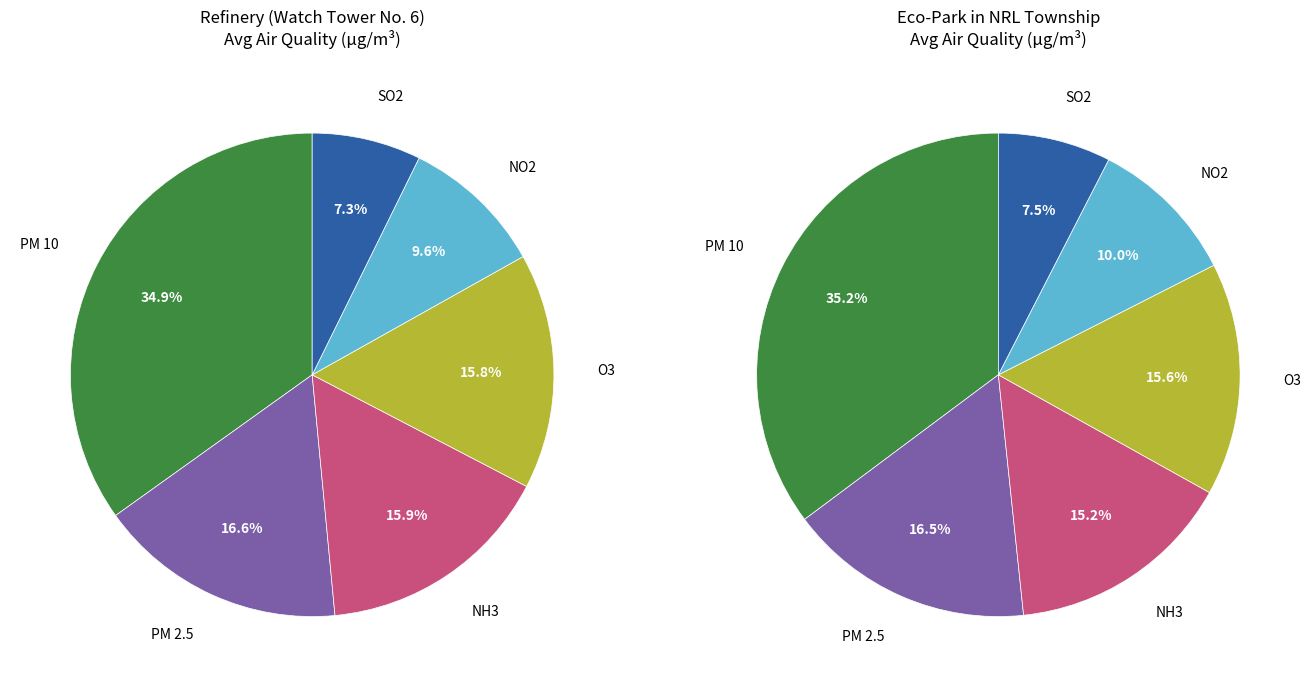

Does any single category account for the majority?

No